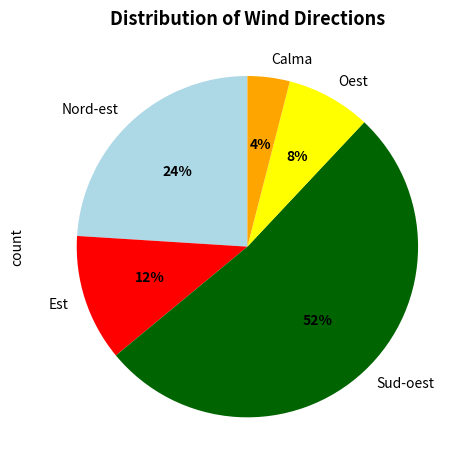

What is the majority slice?

Sud-oest